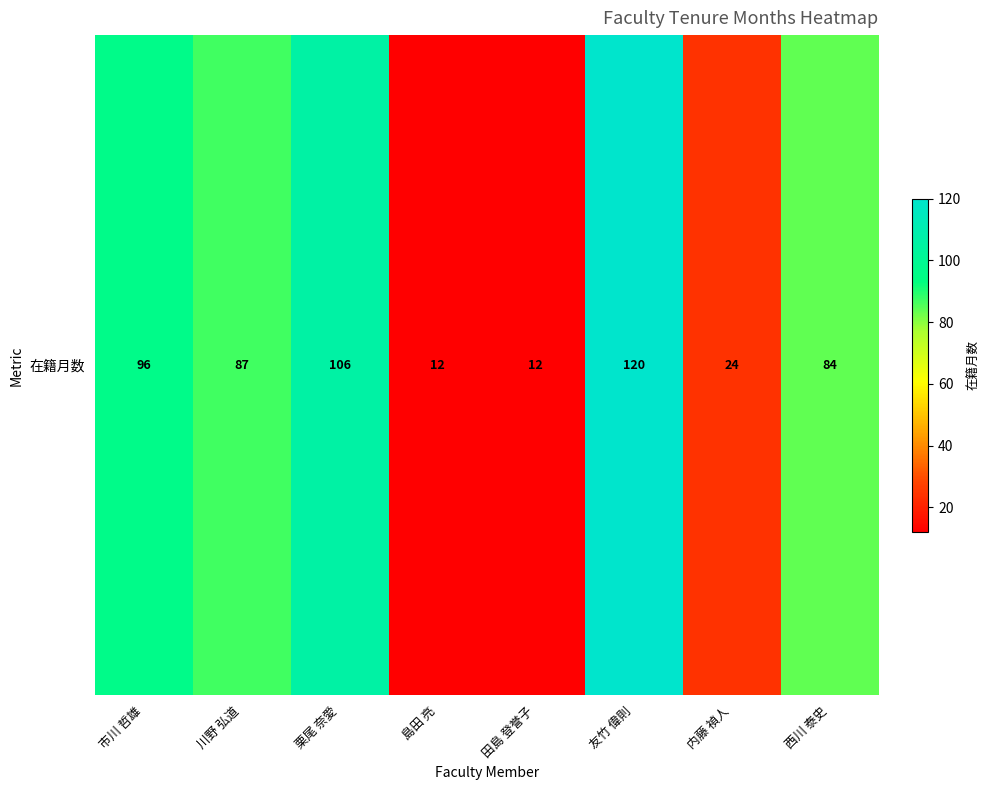

At which label is the value closest to 66?

西川 泰史